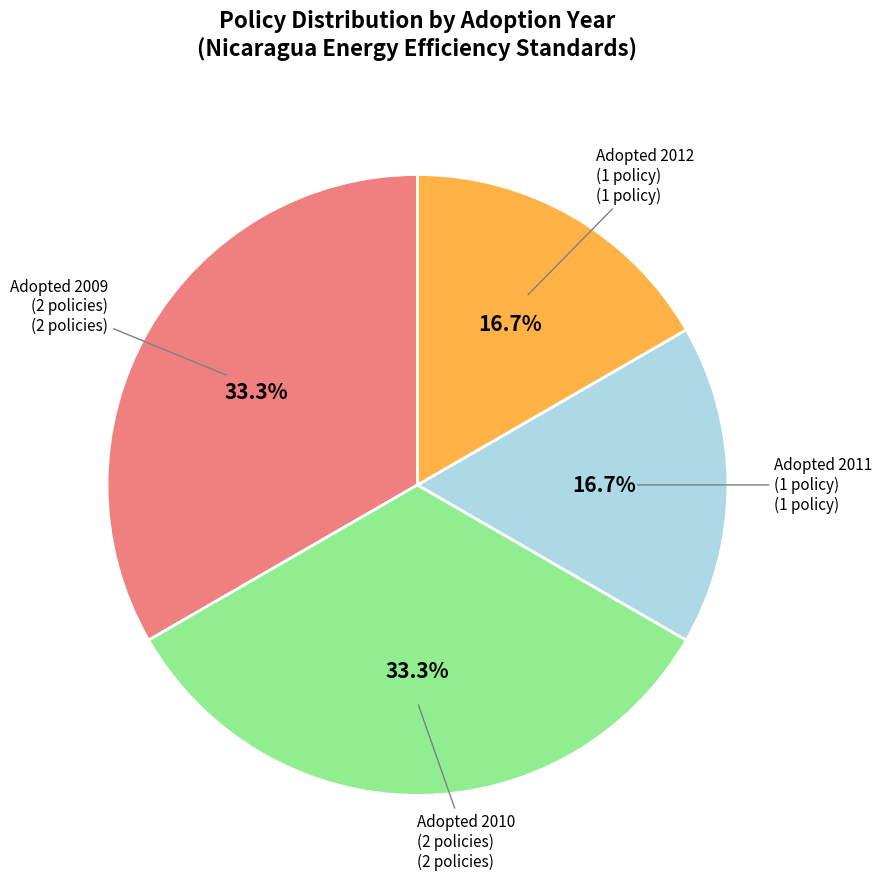

How many segments does this pie chart have?

4